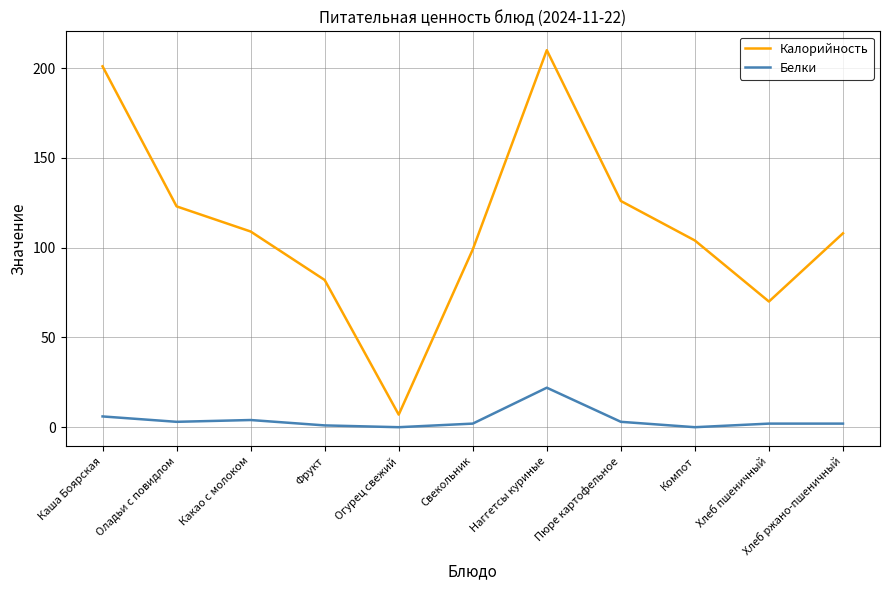

Between Фрукт and Огурец свежий, which series saw the biggest shift?

Калорийность